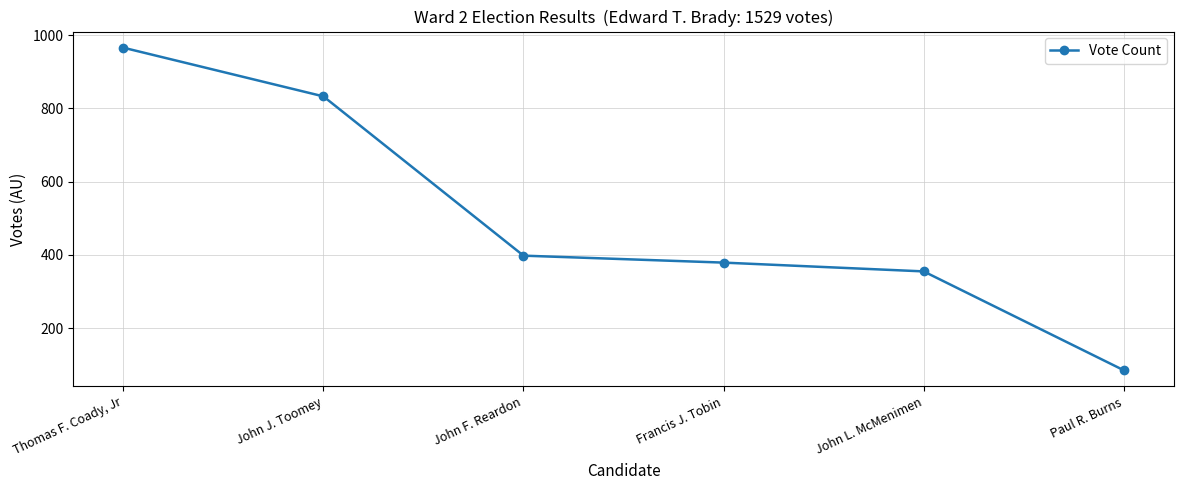

What is the difference between the values at John F. Reardon and Paul R. Burns?

313